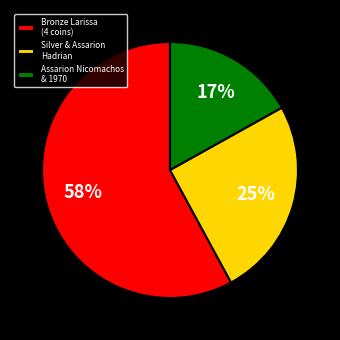

To the nearest percent, what portion does Assarion Nicomachos & 1970 represent?

17%